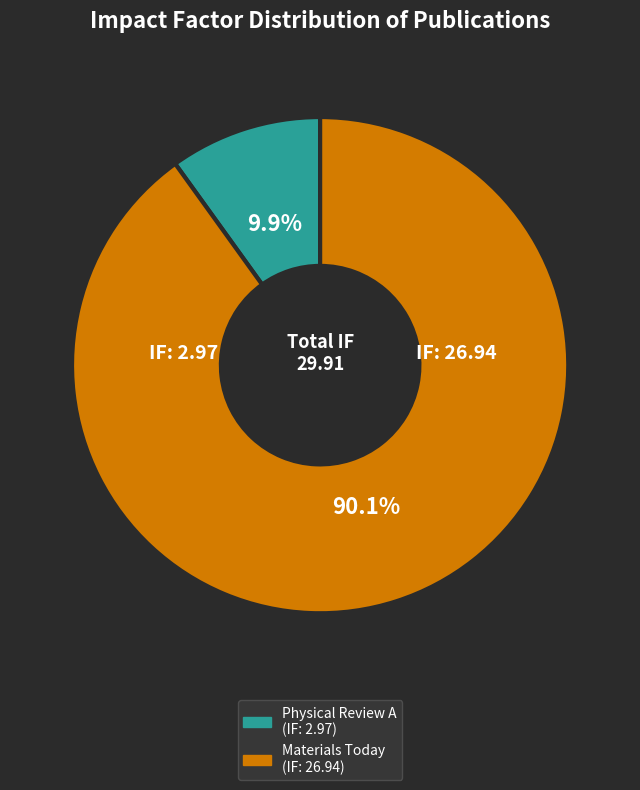

To the nearest percent, what is the average slice percentage?

50%